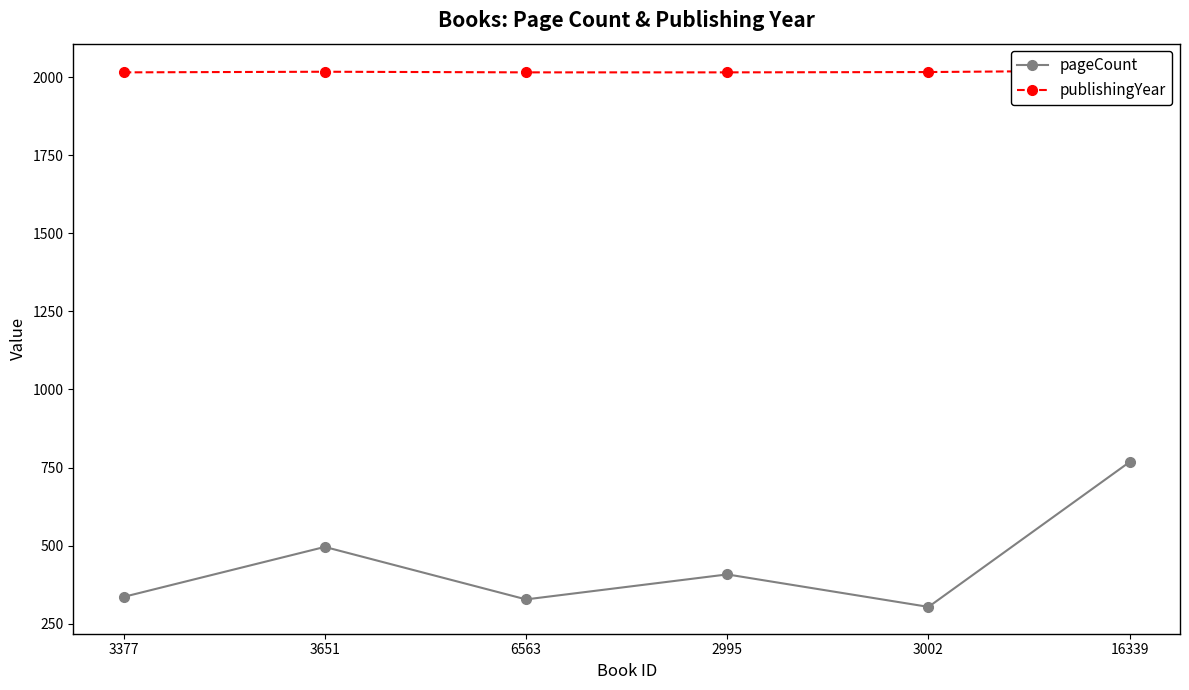

True or false: pageCount and publishingYear cross at least once.

False